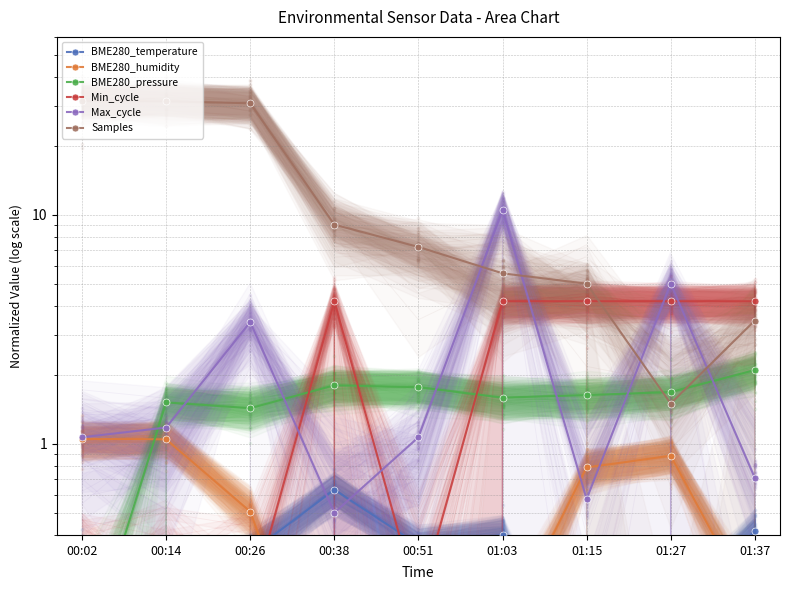

What are all the series names shown in the legend?

BME280_temperature, BME280_humidity, BME280_pressure, Min_cycle, Max_cycle, Samples